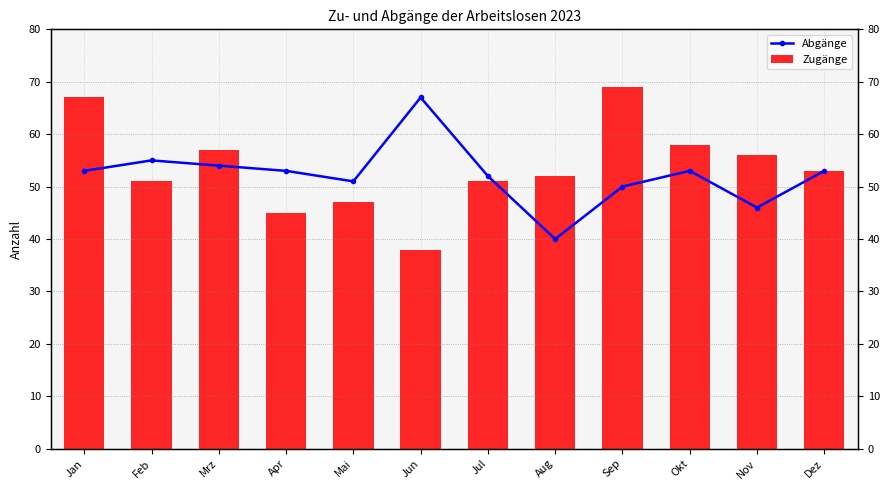

What is the label of the 10th bar from the left?

Okt